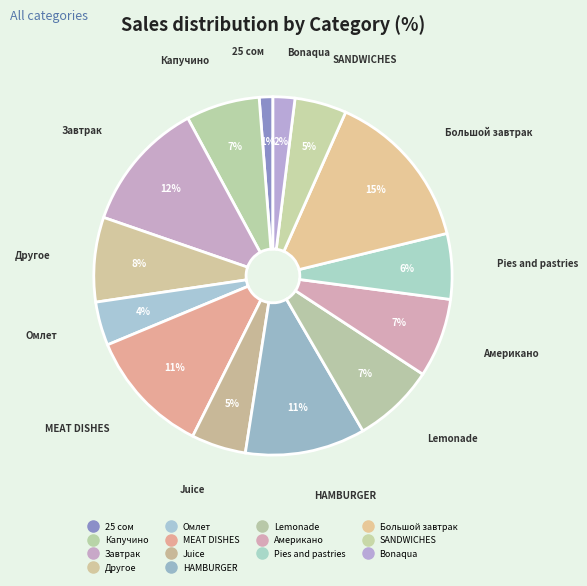

Is it true that 25 сом is 1% of the pie?

True